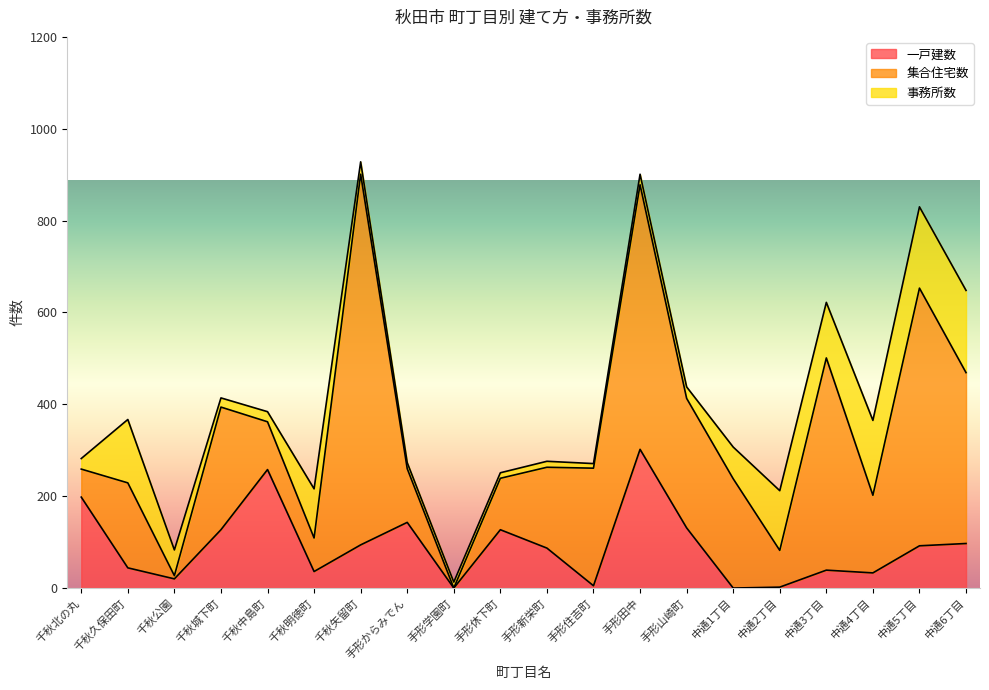

List the series in order of their peak value, highest first.

集合住宅数, 一戸建数, 事務所数